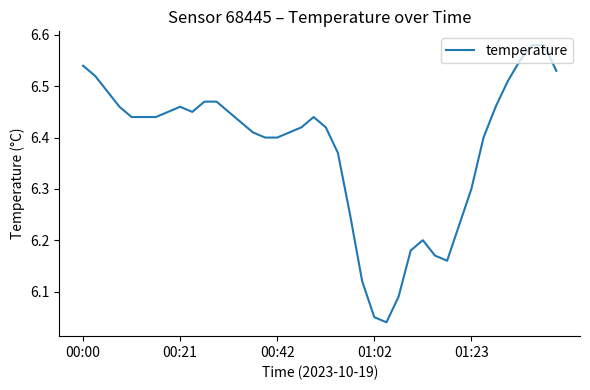

What is the difference between the second highest and second lowest values?

0.5